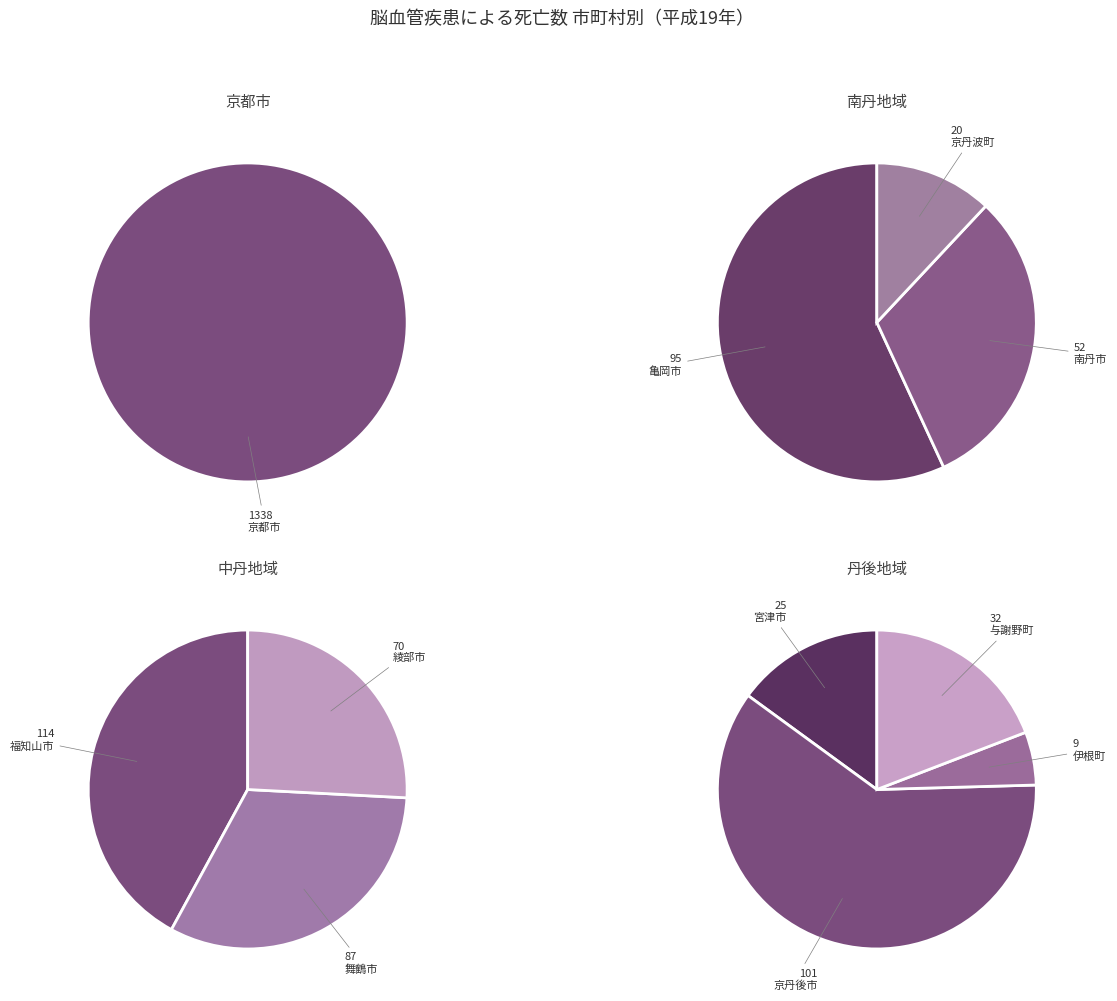

Rank the categories by value from highest to lowest.

京都市, 福知山市, 京丹後市, 亀岡市, 舞鶴市, 綾部市, 南丹市, 与謝野町, 宮津市, 京丹波町, 伊根町